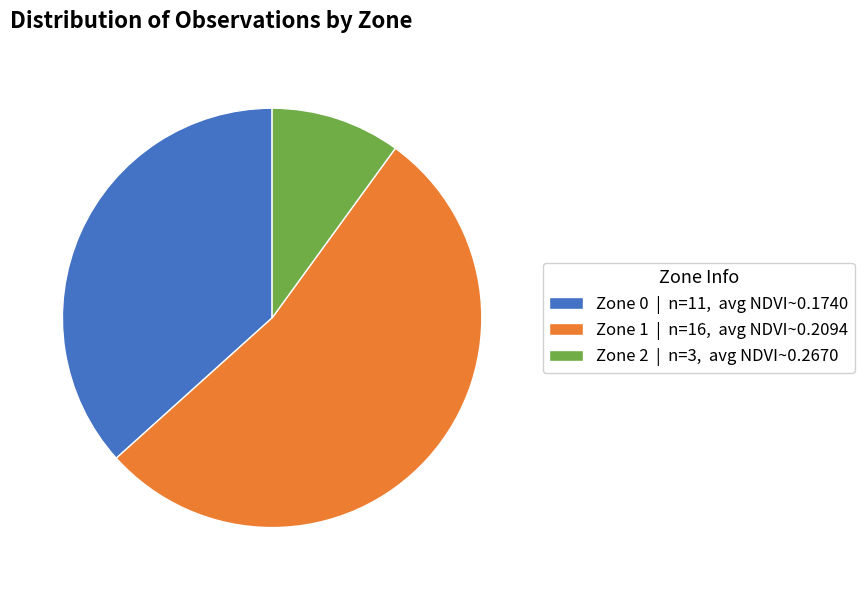

Combined, do Zone 1 | n=16, avg NDVI~0.2094 and Zone 2 | n=3, avg NDVI~0.2670 account for over 50%?

Yes